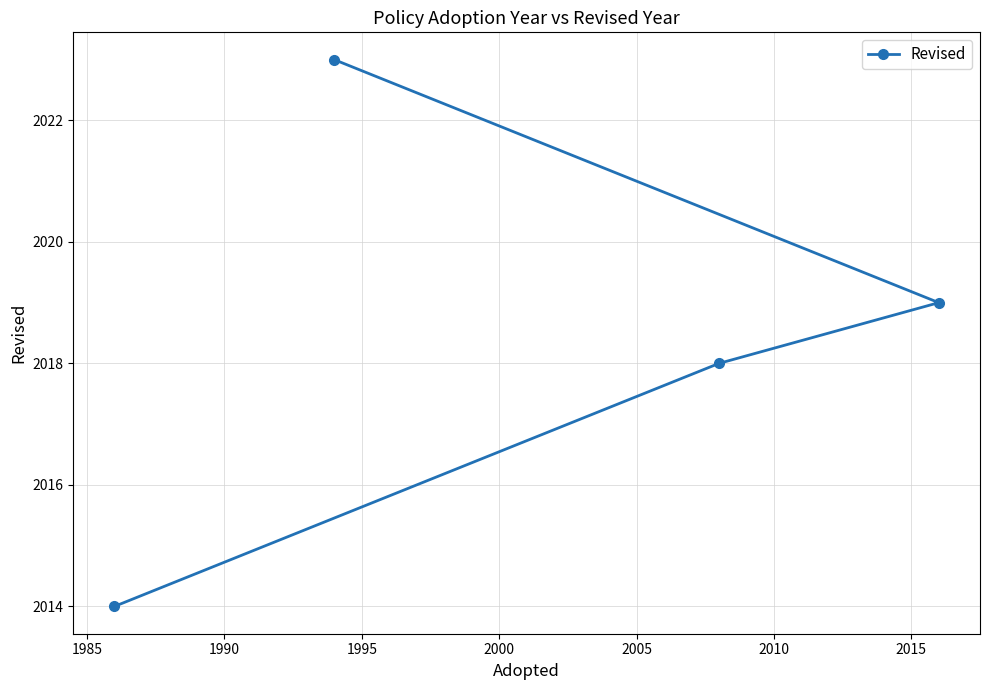

What is the value of the 2nd point from the left?

2023